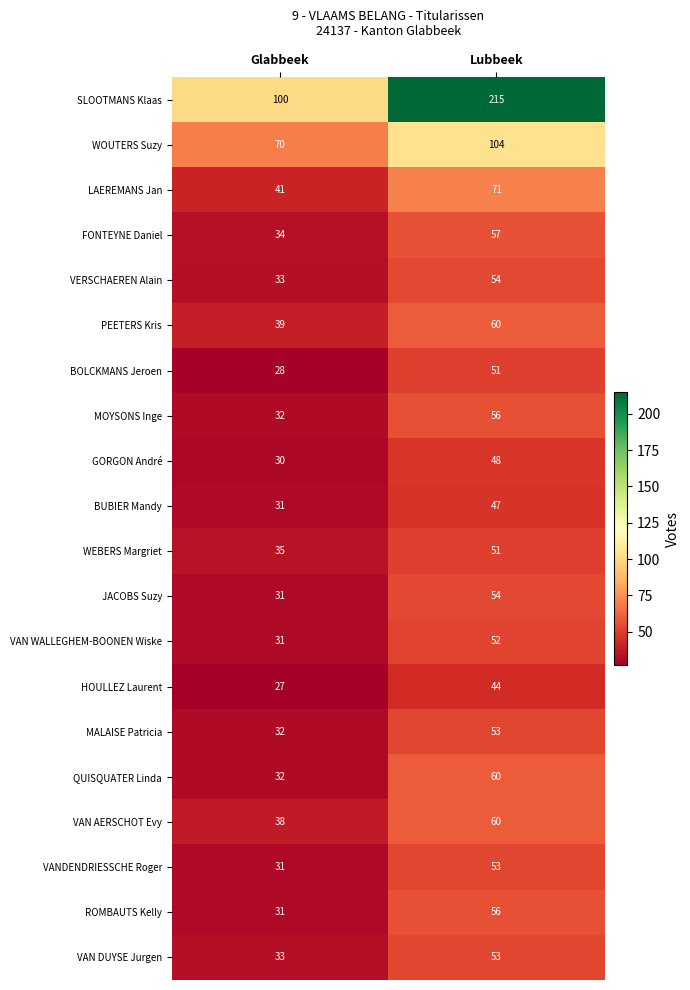

Where is BOLCKMANS Jeroen nearest to the value 39?

Glabbeek